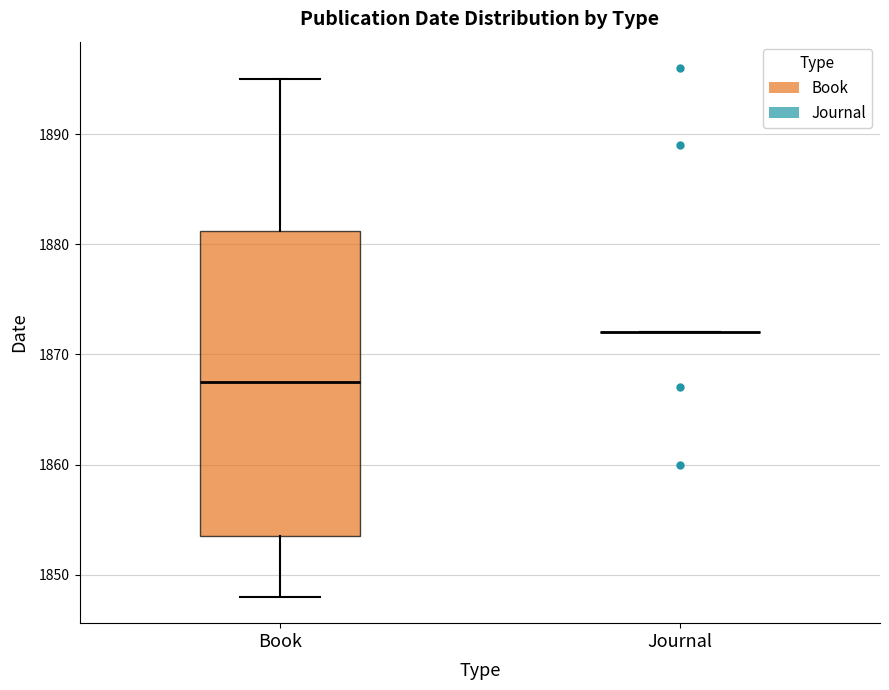

Which box is the tallest, from its lower edge to its upper edge?

Book